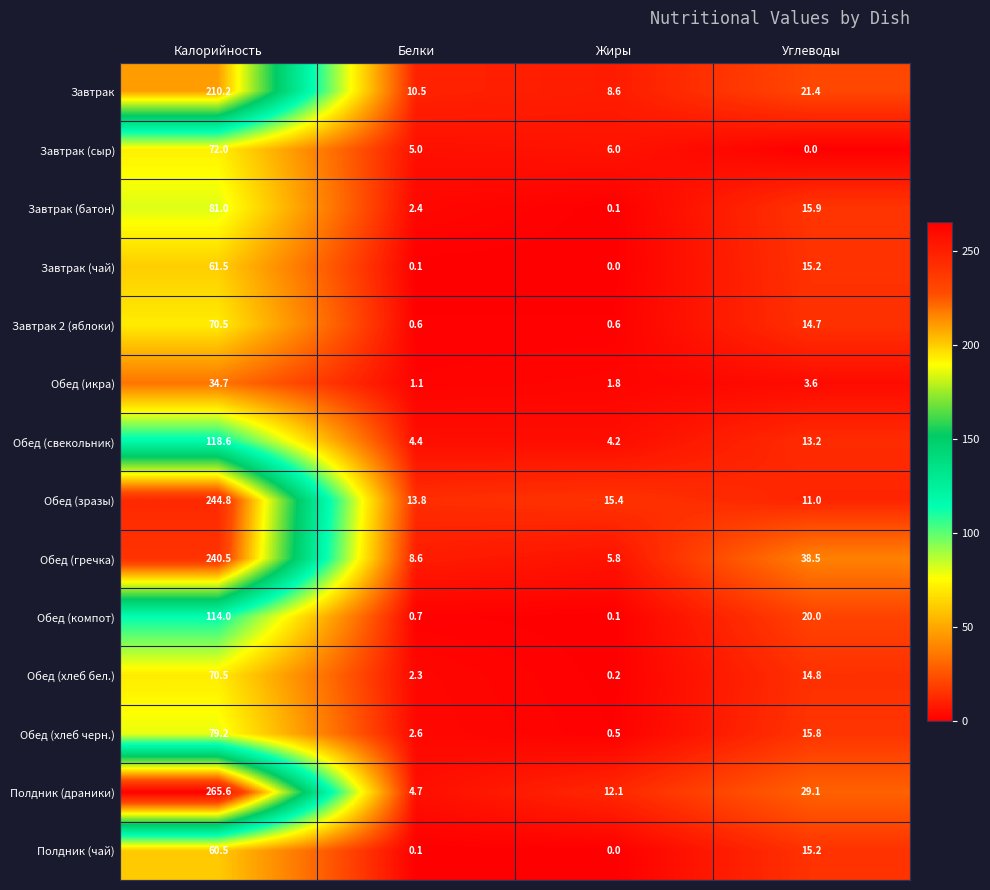

What is the total value across all series at Углеводы?

228.4